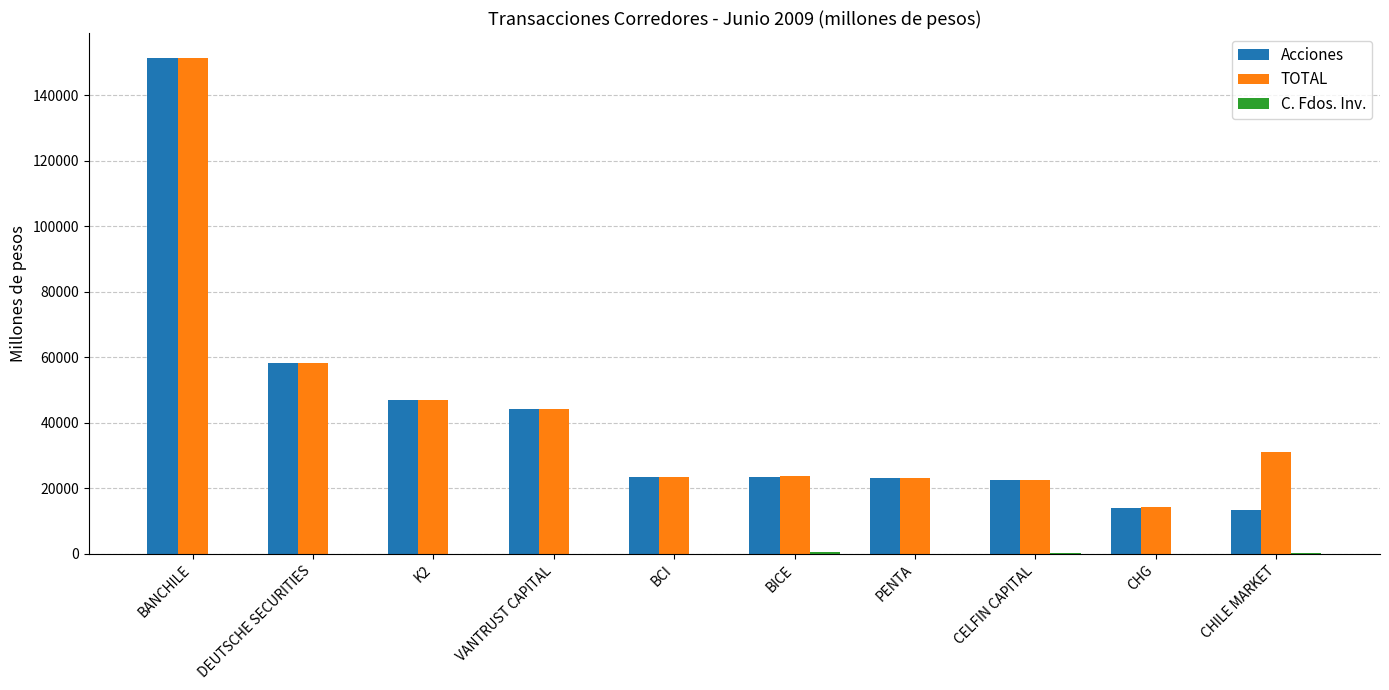

Is it true that TOTAL equals 30605.1 at CELFIN CAPITAL?

False